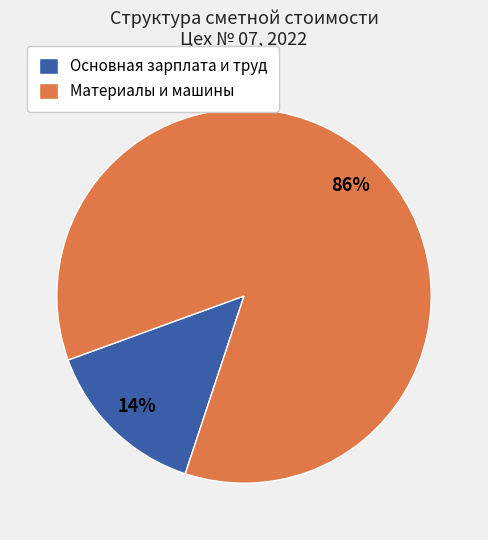

Combined, do Материалы и машины and Основная зарплата и труд account for over 50%?

Yes